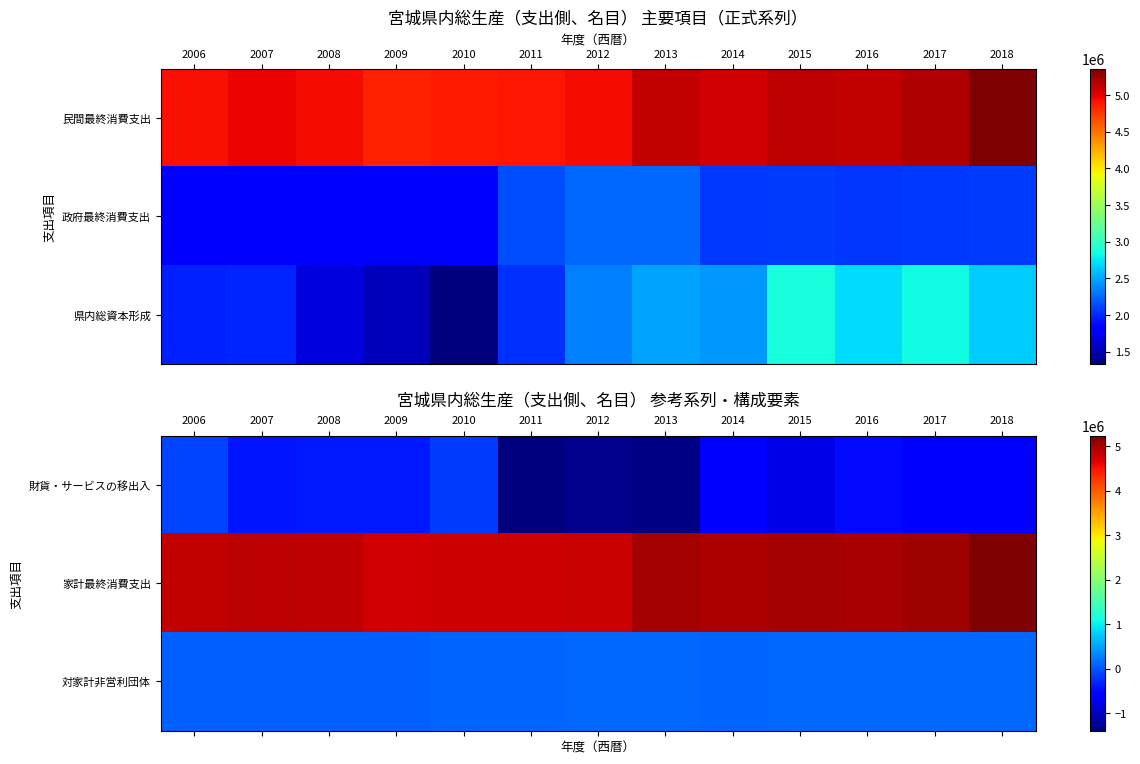

What is the highest value of the 家計最終消費支出 series?

5239218